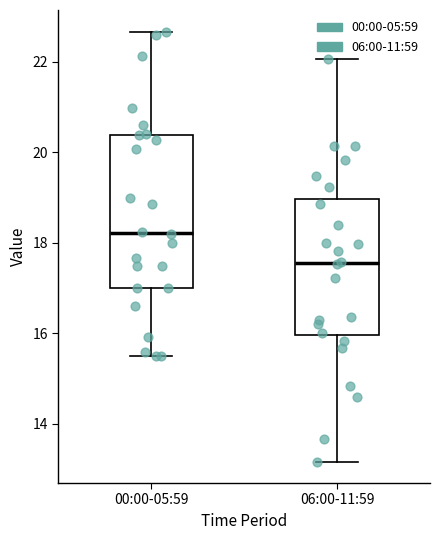

Reading left to right, read every box against the y-axis: the position of its median line, the range the box covers, and the ends of its whiskers. The values are not printed on the chart, so give them approximately, as read against the axis.

00:00-05:59: median 18.2, box 17.0 to 20.4, whiskers 15.6 to 22.6
06:00-11:59: median 17.6, box 16.0 to 19.0, whiskers 13.2 to 22.0